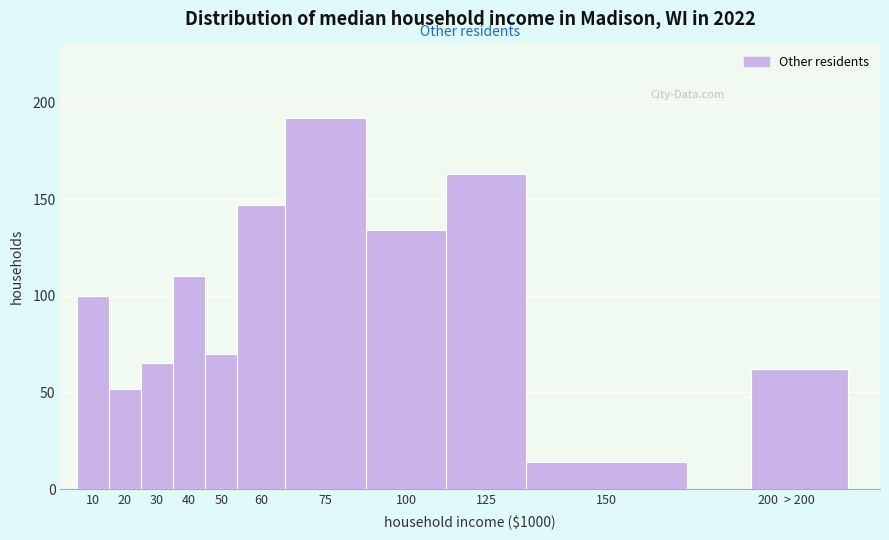

Reading left to right, list all the values displayed in this chart.

10=100	20=52	30=65	40=110	50=70	60=147	75=192	100=134	125=163	150=14	200=0	> 200=62